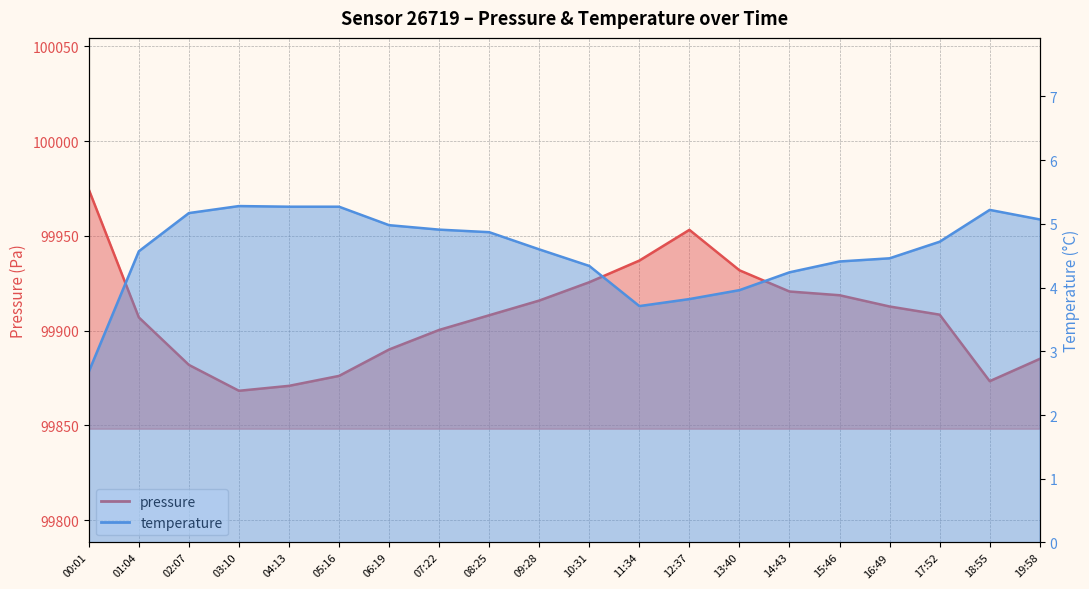

True or false: pressure and temperature intersect in this chart.

False